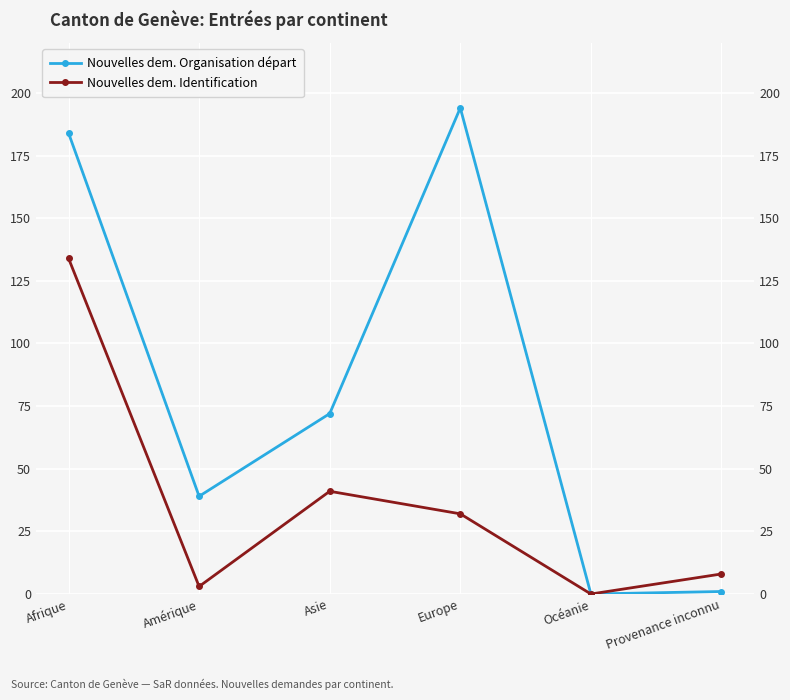

Count the number of categories in the chart.

6